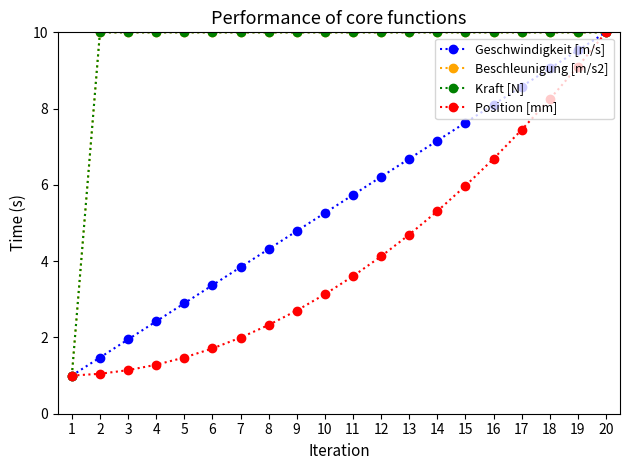

Between 10 and 19, which is larger?

19